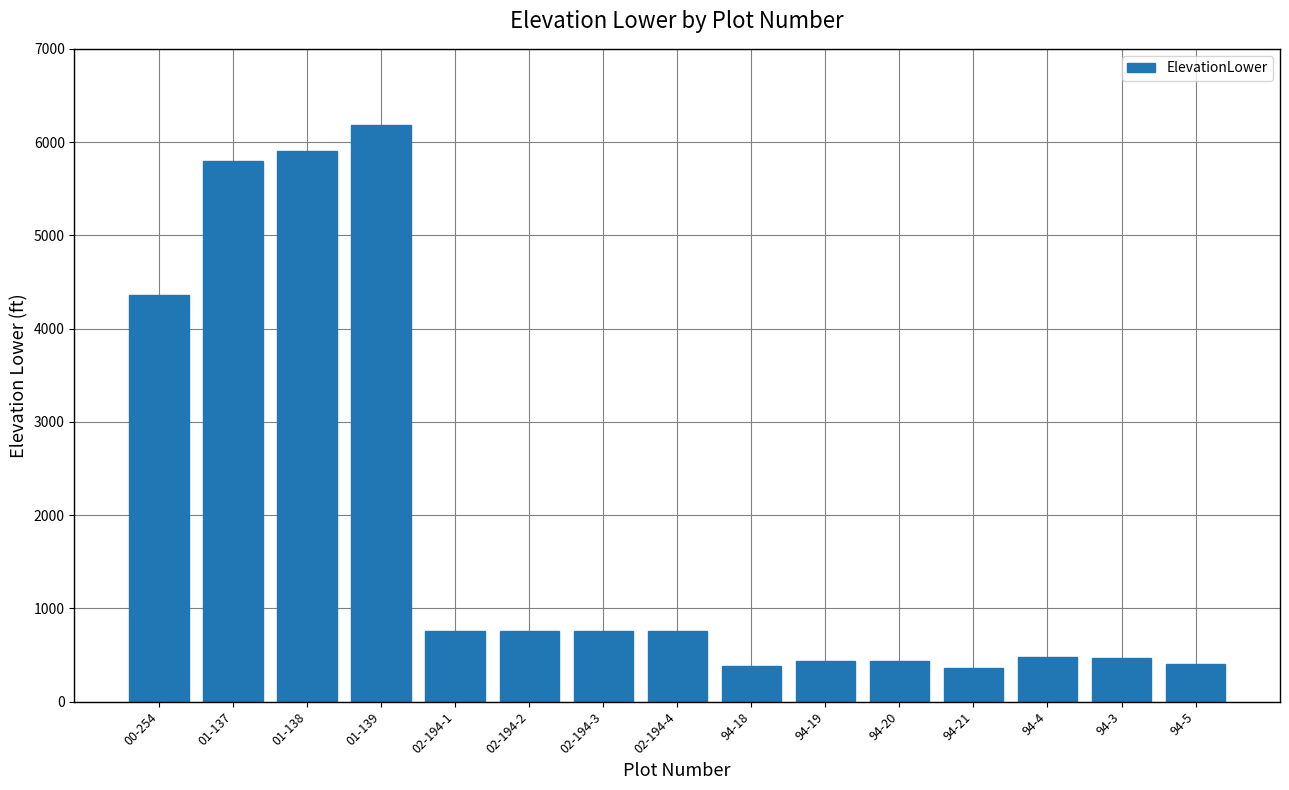

What is the greatest value displayed?

6180